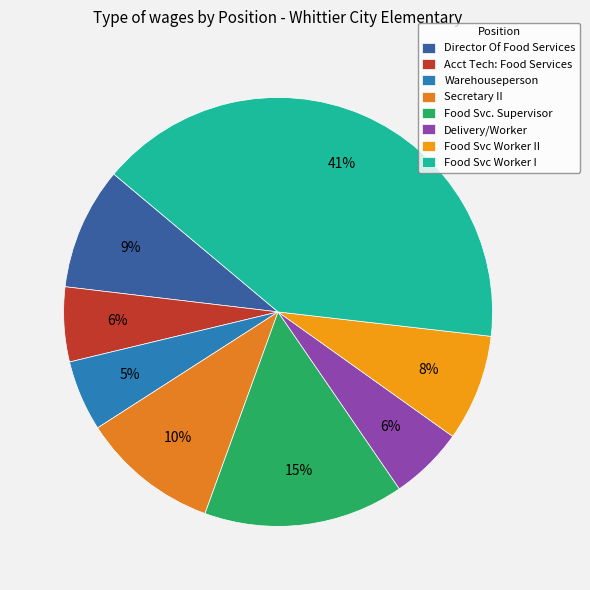

To the nearest percent, what is the combined percentage of Food Svc Worker I and Director Of Food Services?

50%